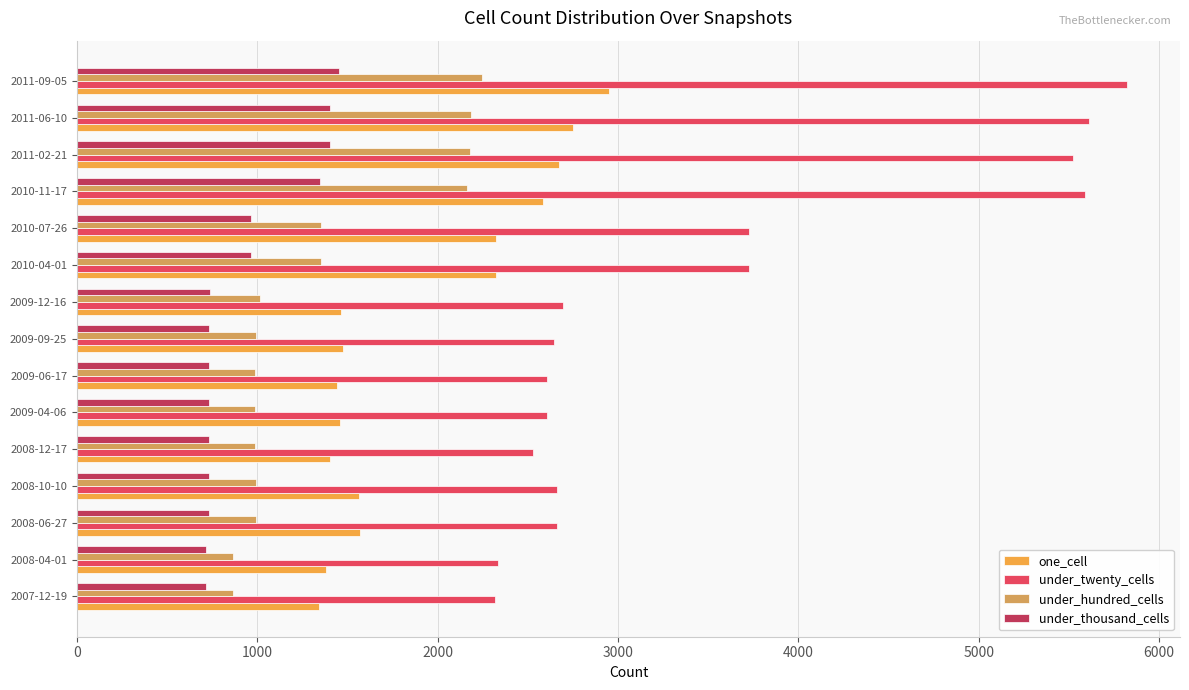

List the series in order of their peak value, lowest first.

under_thousand_cells, under_hundred_cells, one_cell, under_twenty_cells